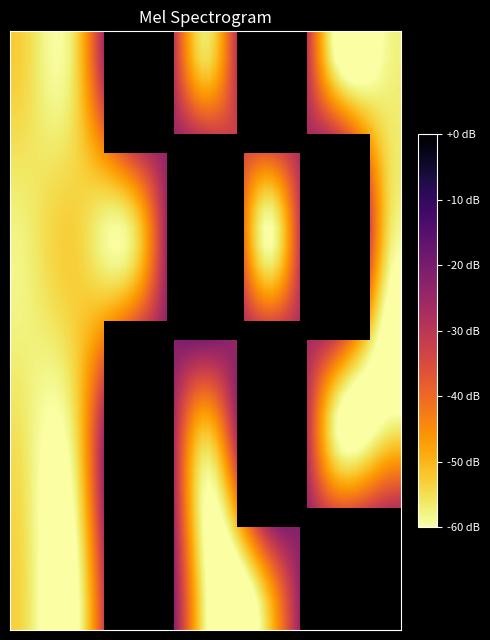

At how many categories does at least one series exceed 5?

1